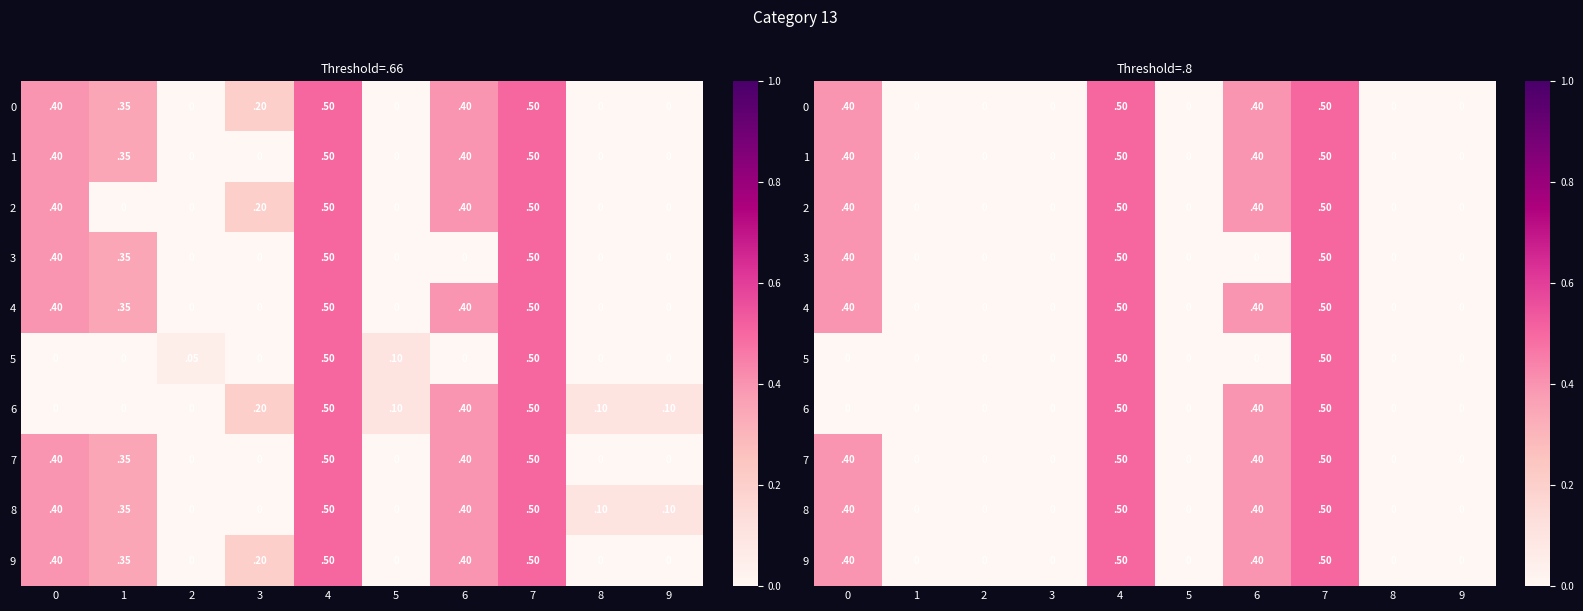

At 4, list the series in order from largest to smallest.

0, 1, 2, 3, 4, 5, 6, 7, 8, 9